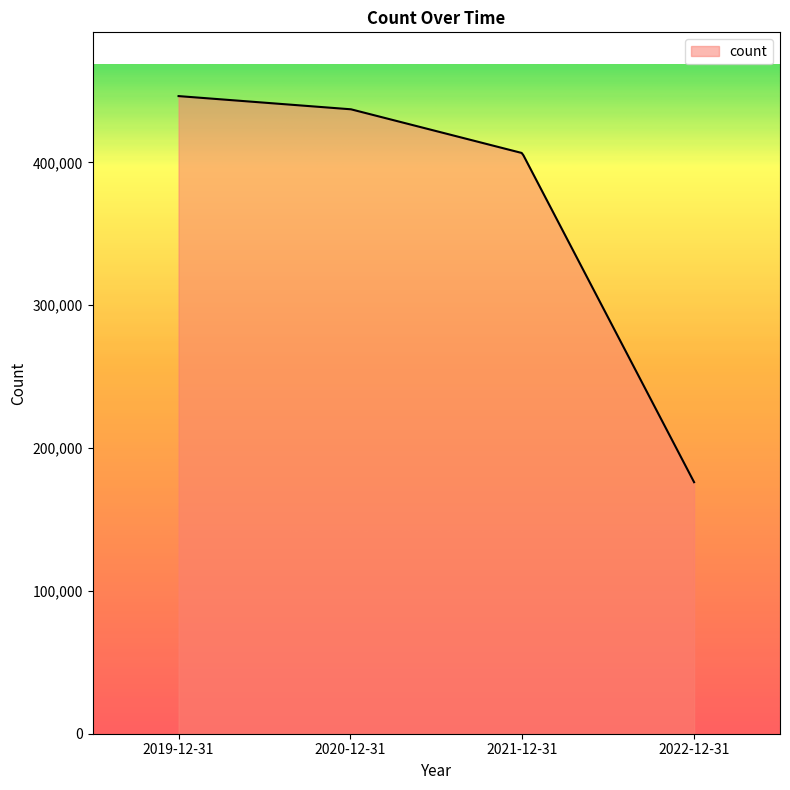

What is the greatest value displayed?

446419.0